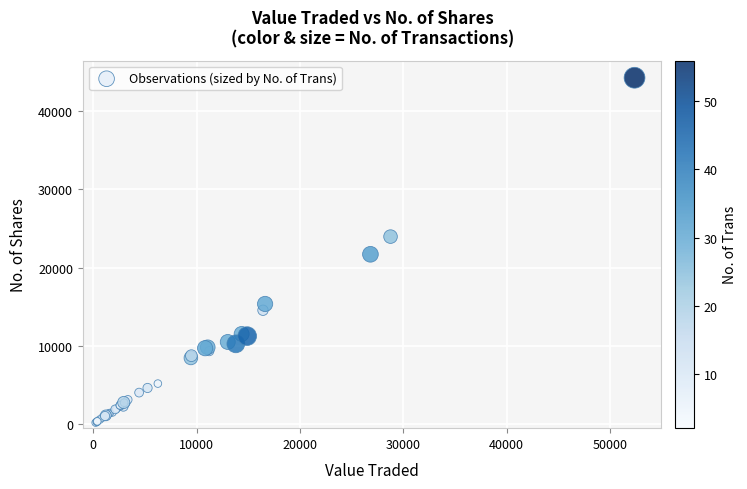

What Y value in the scatter plot is closest to 22237?

21712